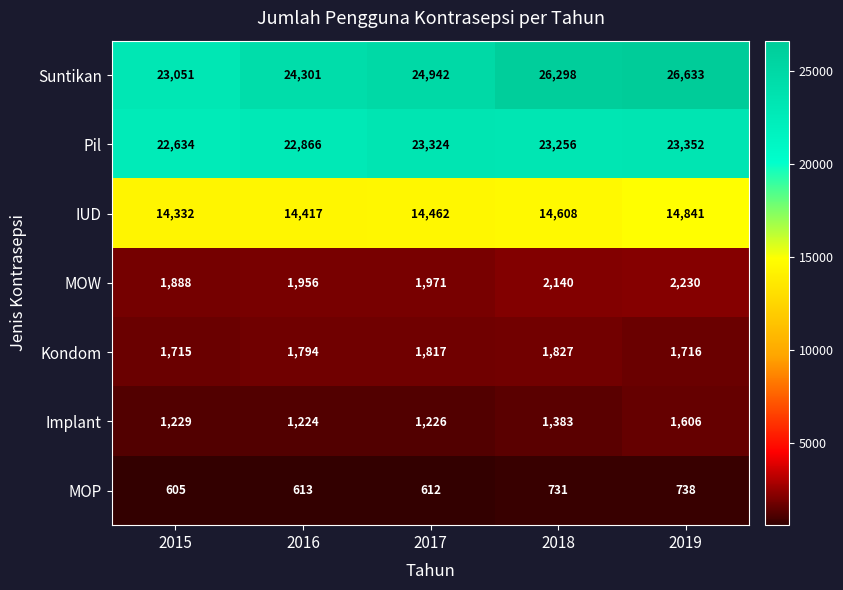

What is the sum of all Pil values?

115432